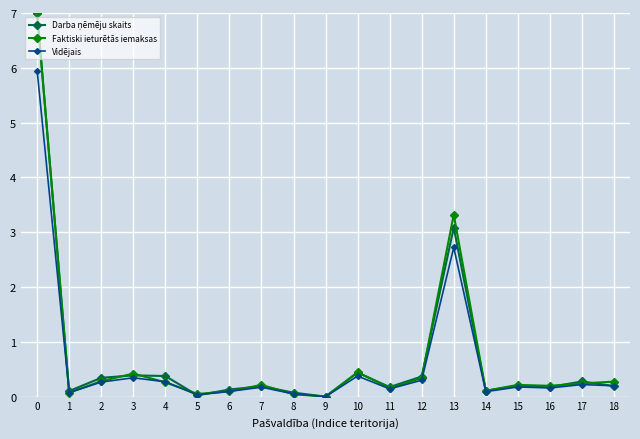

True or false: Vidējais has more than 2 interior local peaks.

True